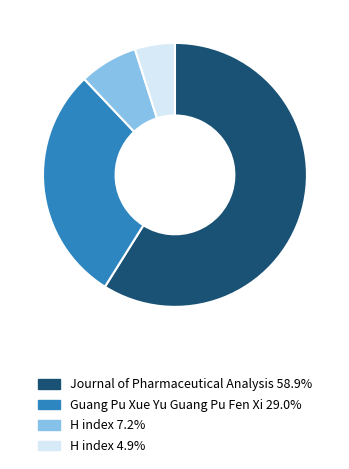

Does Journal of Pharmaceutical Analysis 58.9% represent more than half of the total?

Yes